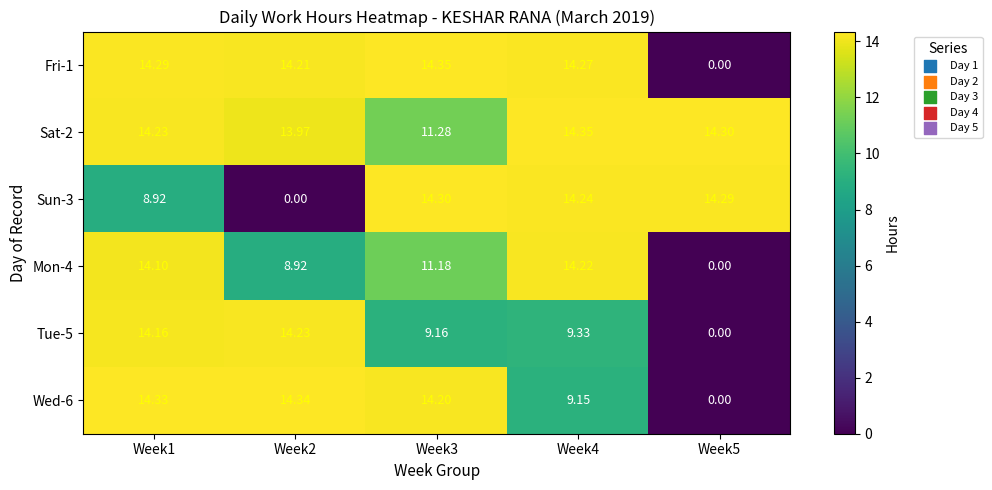

Is the value of Mon-4 at Week5 greater than the value of Wed-6 at Week1?

No